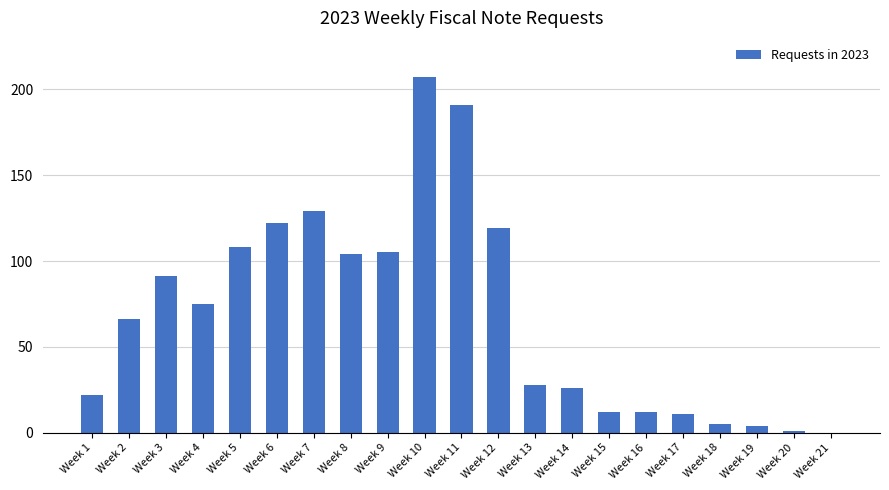

What is the sum of all values?

1438